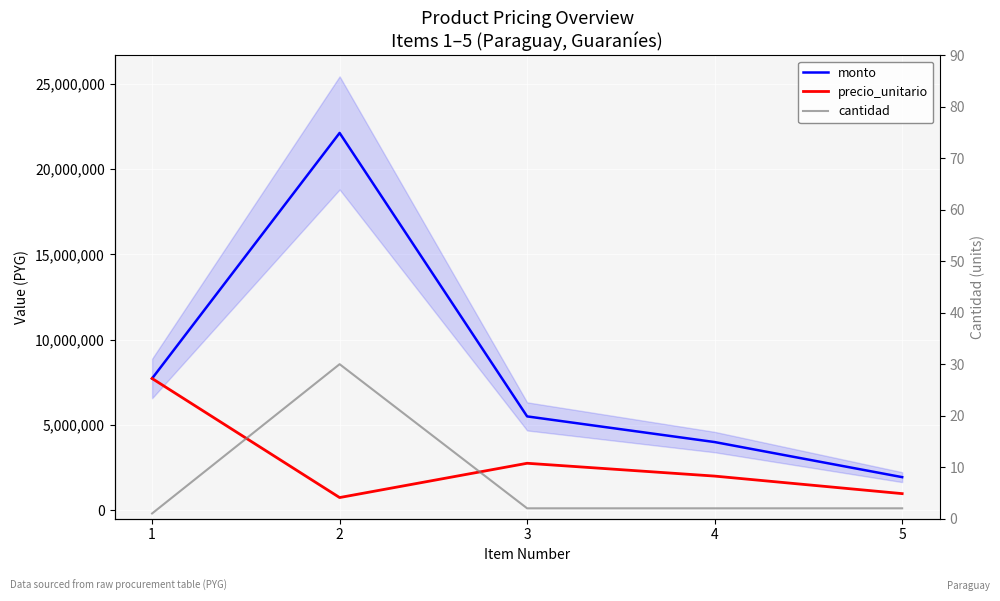

Reading left to right, transcribe all the data shown in this chart.

monto: 1=7717000	2=22110000	3=5494000	4=3990000	5=1934000
precio_unitario: 1=7717000	2=737000	3=2747000	4=1995000	5=967000
cantidad: 1=1	2=30	3=2	4=2	5=2